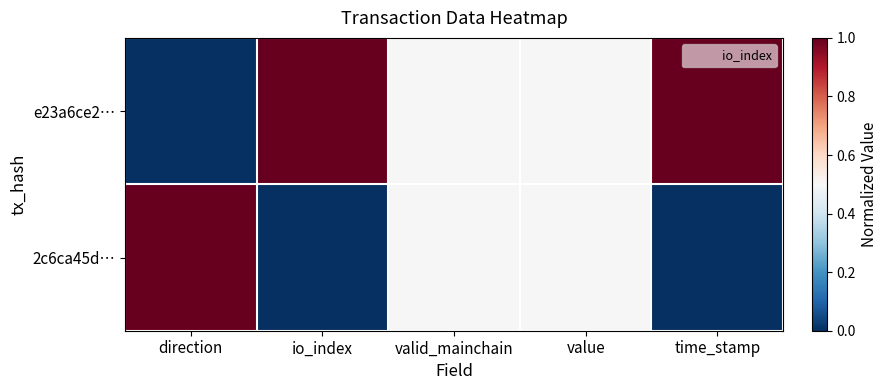

What is the total value across all series at valid_mainchain?

1.0